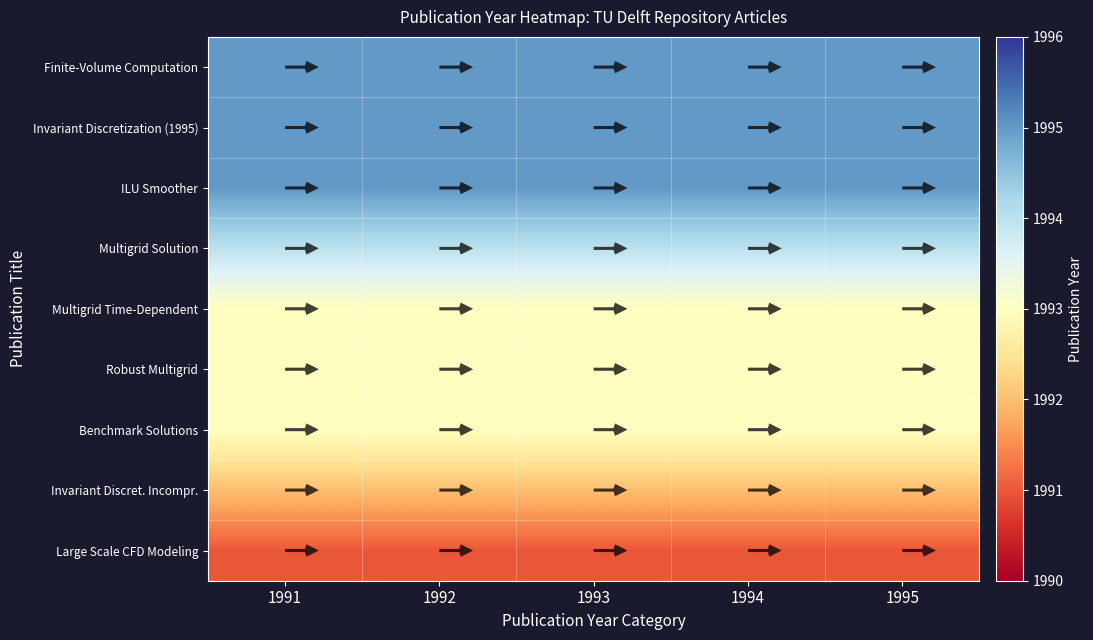

Which series has the largest total across all categories?

Finite-Volume Computation